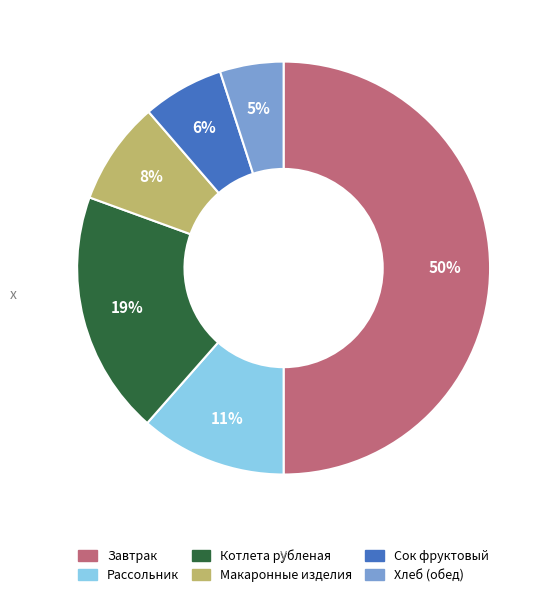

To the nearest percent, what is the average slice percentage?

17%